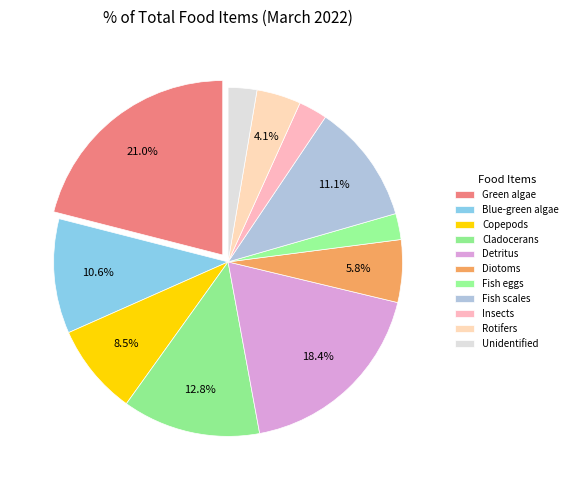

How many segments does this pie chart have?

11